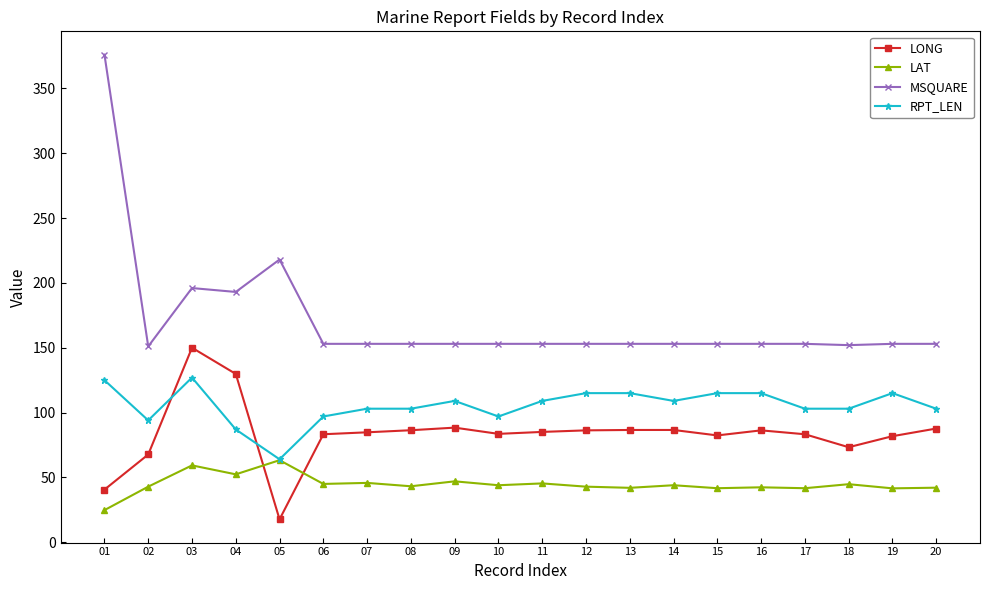

At which label is MSQUARE closest to 263?

05